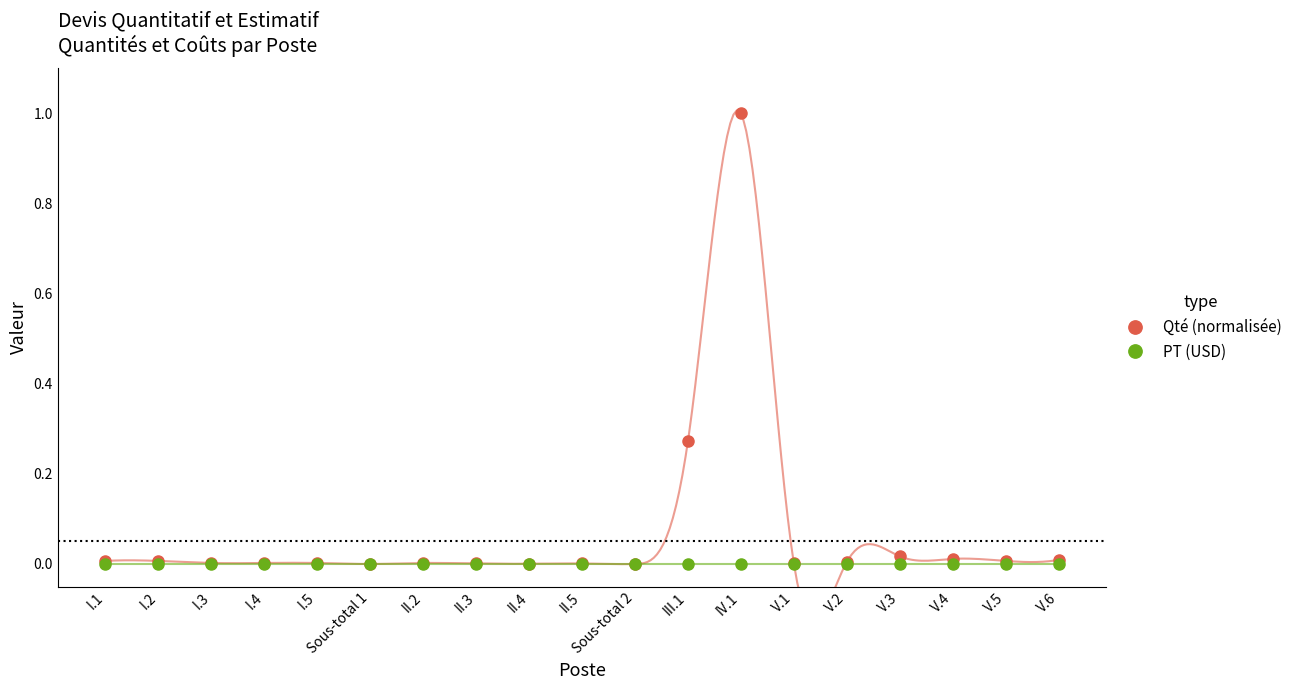

At which label does PT (USD) reach its peak?

I.1